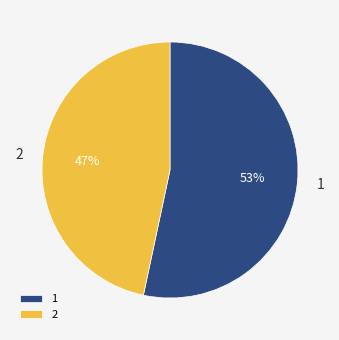

Approximately how many times larger is the value at 2 compared to 1?

0.9